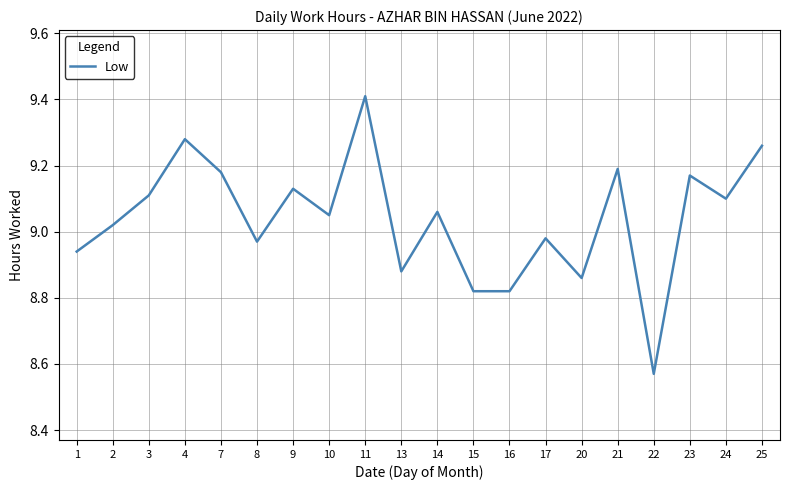

Which category has the highest value across all series?

11